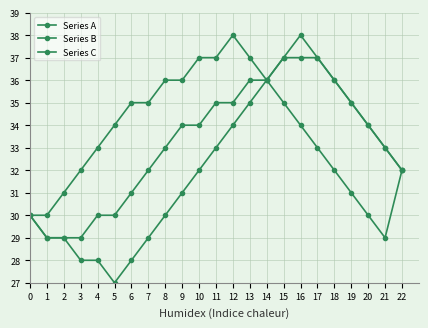

At which label is Series A closest to 32?

10